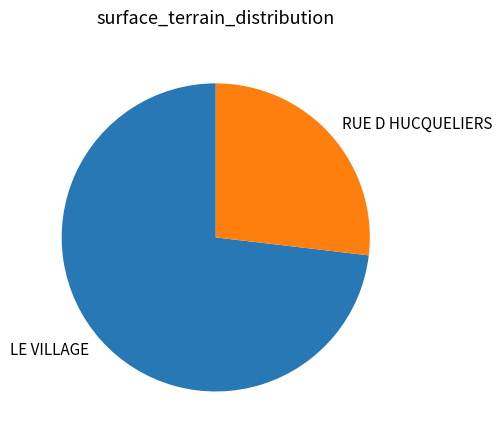

What is the ratio of the value at LE VILLAGE to the value at RUE D HUCQUELIERS?

2.7